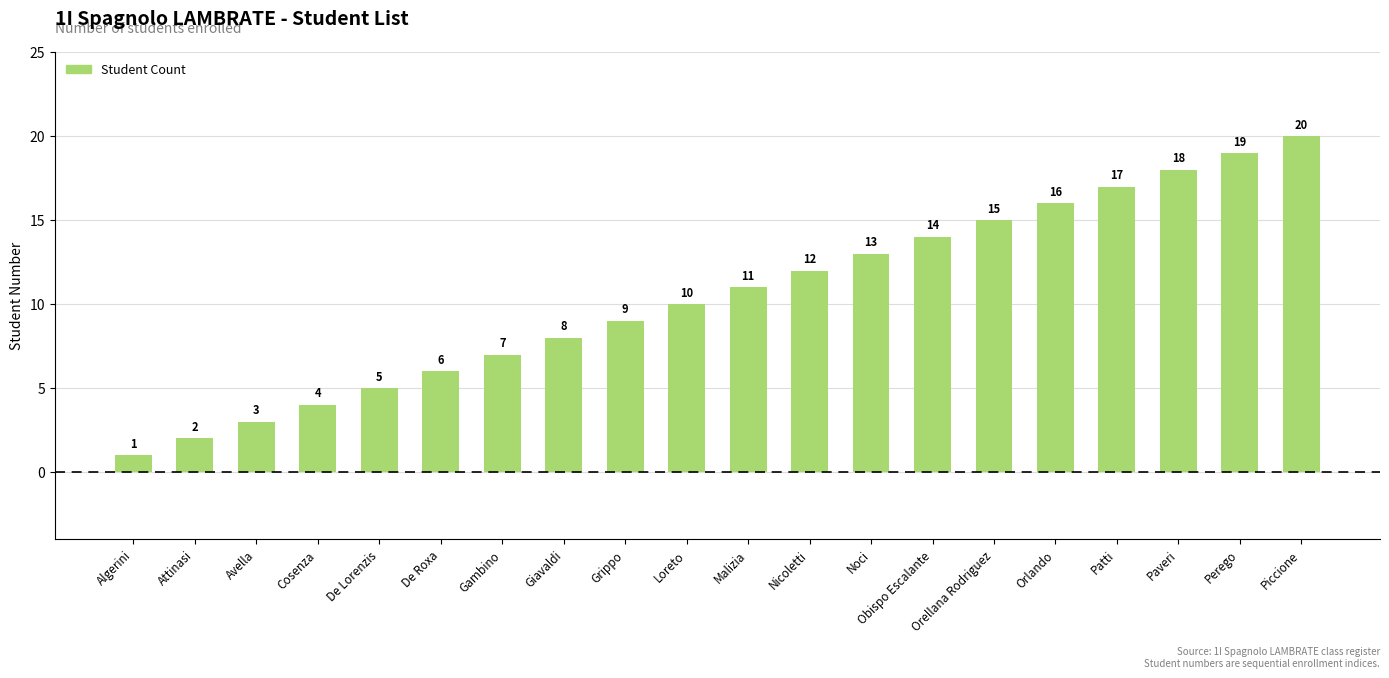

True or false: the data shows 20 at Piccione.

True